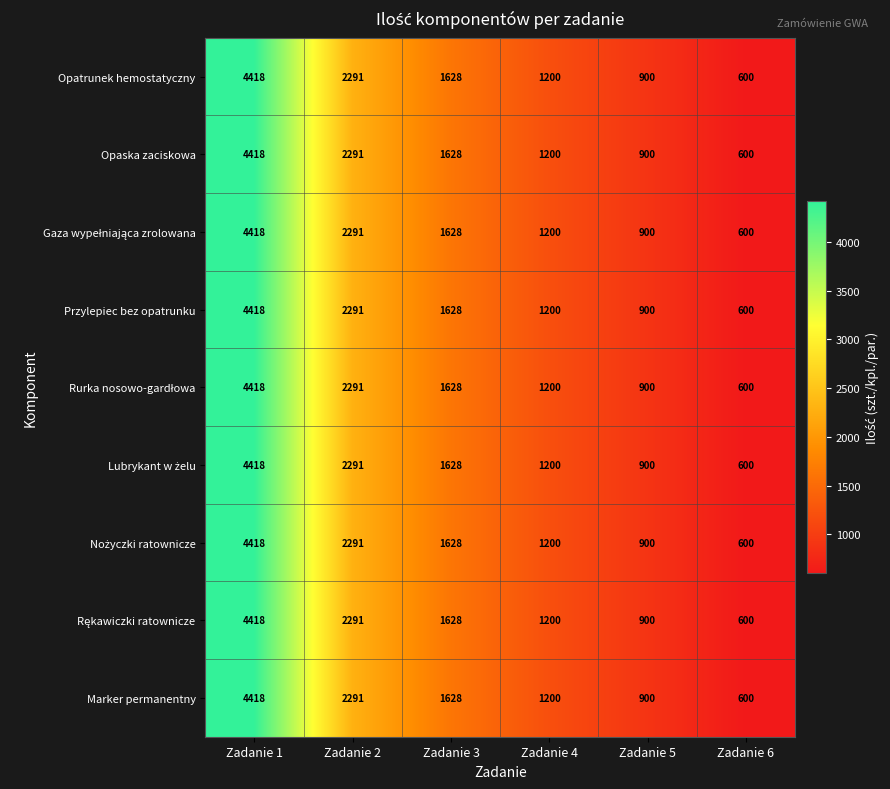

The value of Opaska zaciskowa at Zadanie 3 is 713. True or false?

False